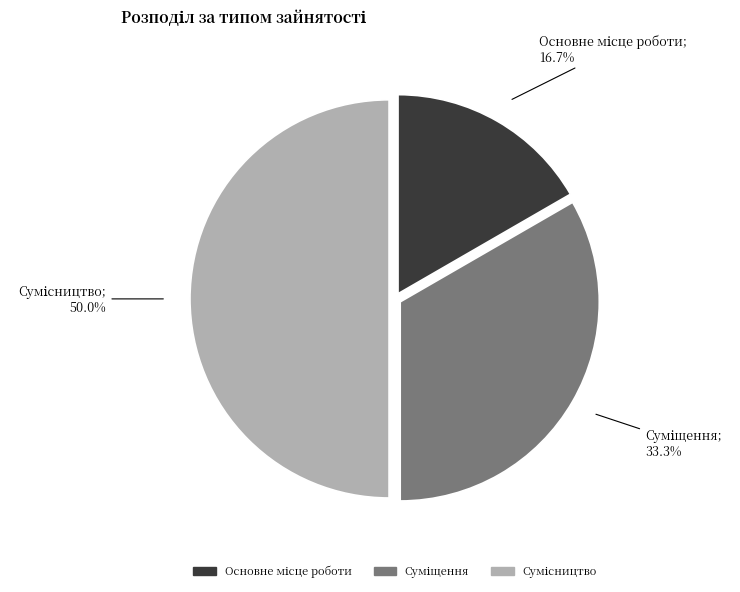

How many slices are in this pie chart?

3